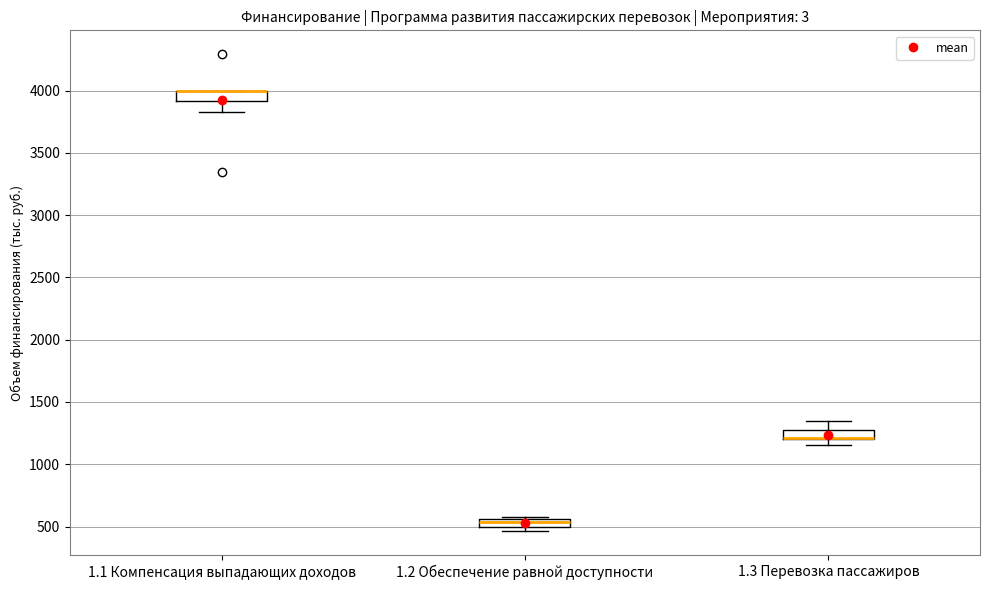

Where is the lower edge of the box for 1.2 Обеспечение равной доступности on the y-axis? The values are not printed on the chart, so give them approximately, as read against the axis.

500